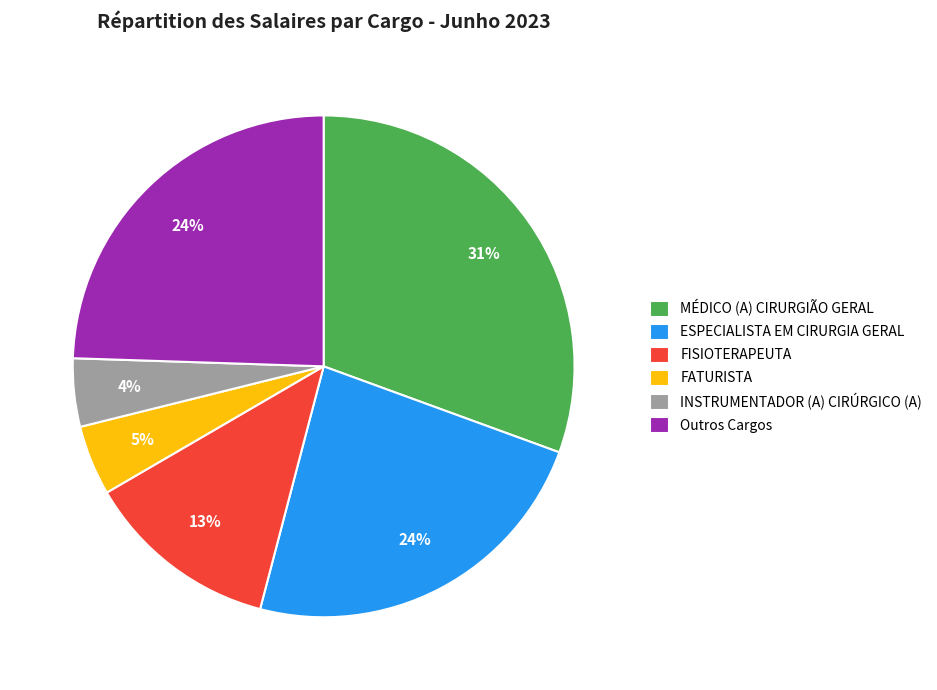

Do Outros Cargos and FISIOTERAPEUTA together represent more than half of the pie?

No